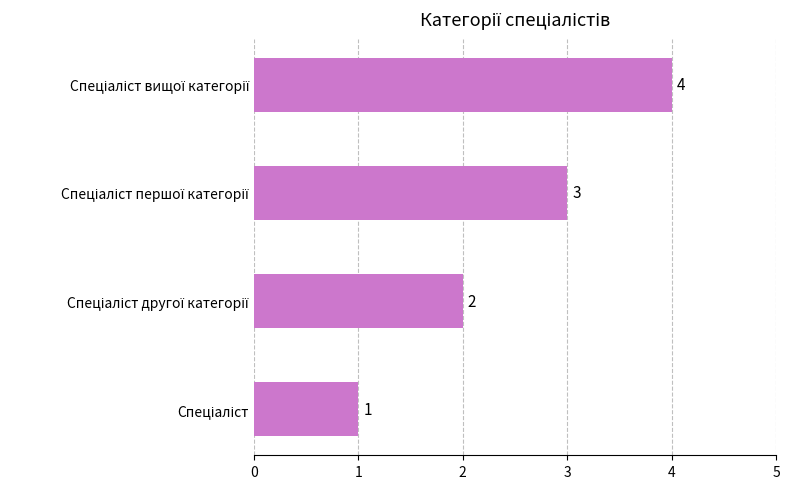

What is the greatest value displayed?

4